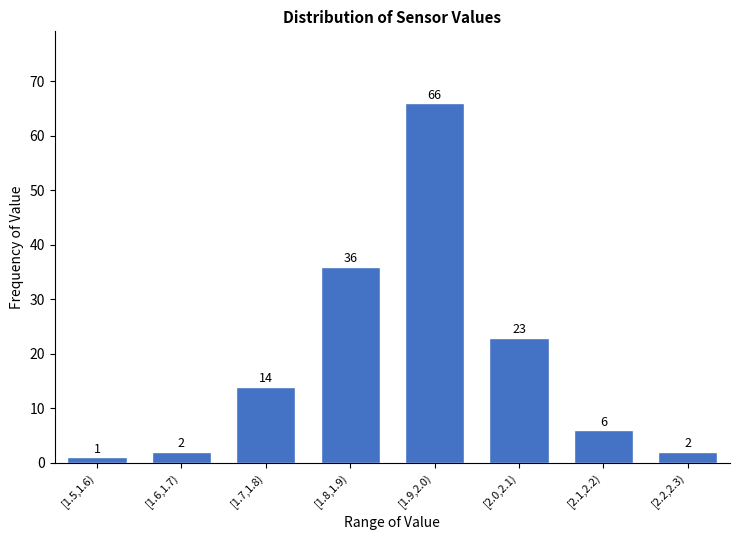

Reading right to left, transcribe all the data shown in this chart.

[2.2,2.3)=2	[2.1,2.2)=6	[2.0,2.1)=23	[1.9,2.0)=66	[1.8,1.9)=36	[1.7,1.8)=14	[1.6,1.7)=2	[1.5,1.6)=1